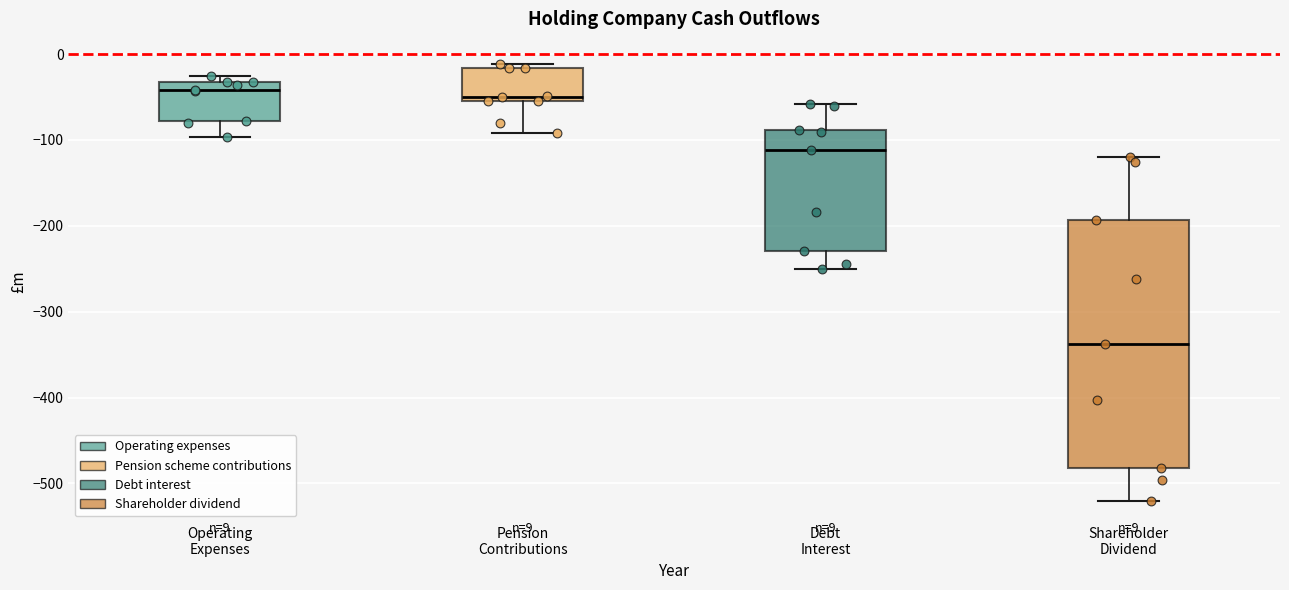

Which box is the tallest, from its lower edge to its upper edge?

Shareholder Dividend